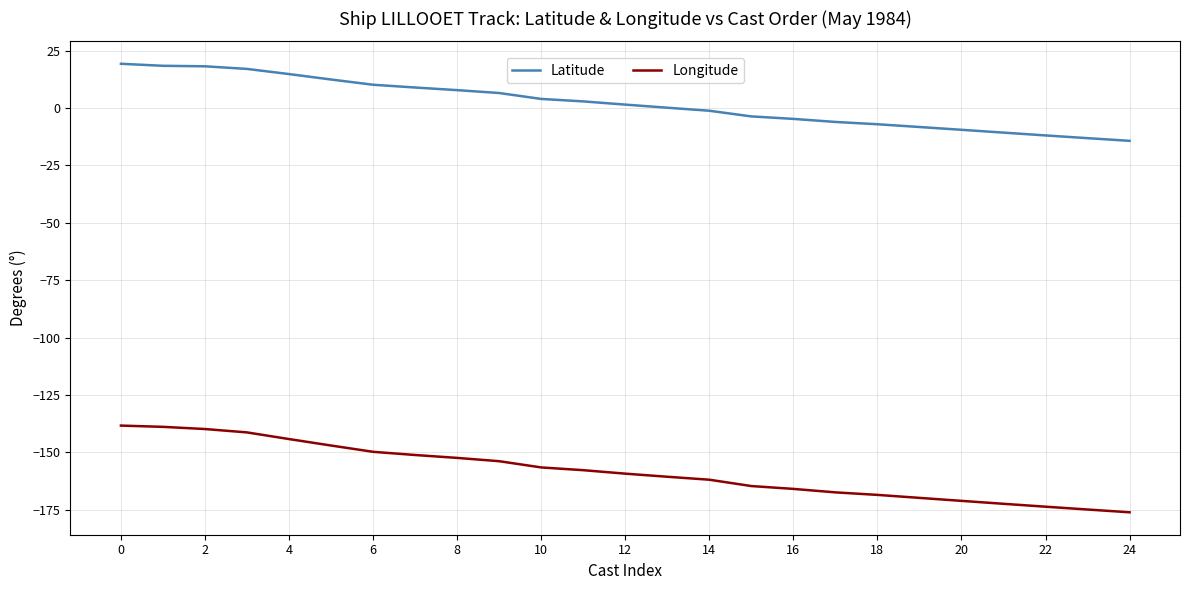

True or false: Latitude and Longitude intersect in this chart.

False